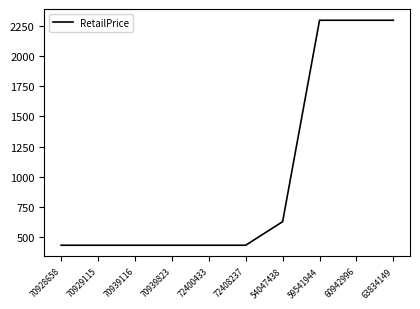

What is the difference between the values at 59541944 and 70939116?

1870.0